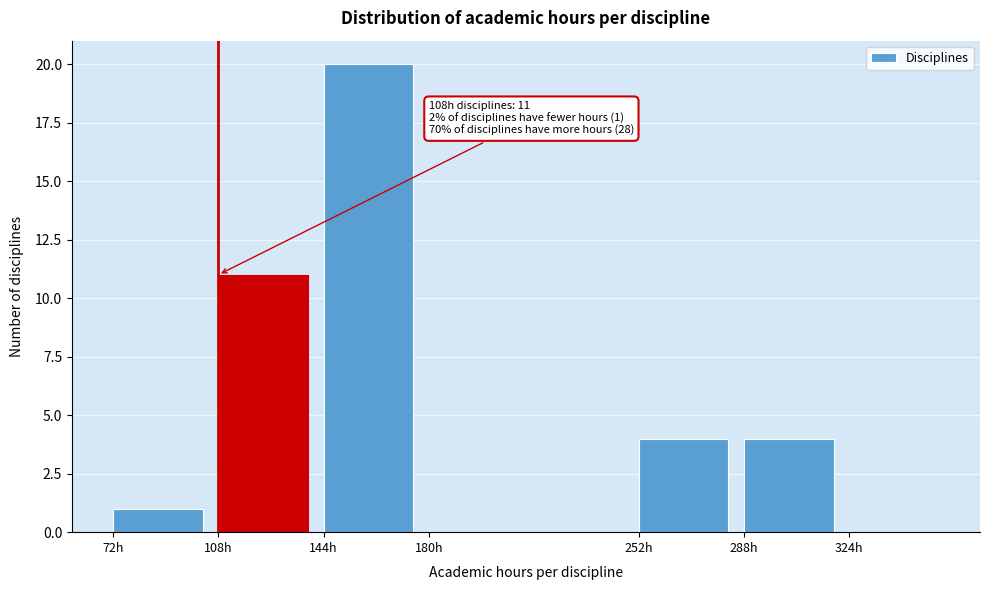

Over which range of the x-axis is the bar tallest?

144 to 180